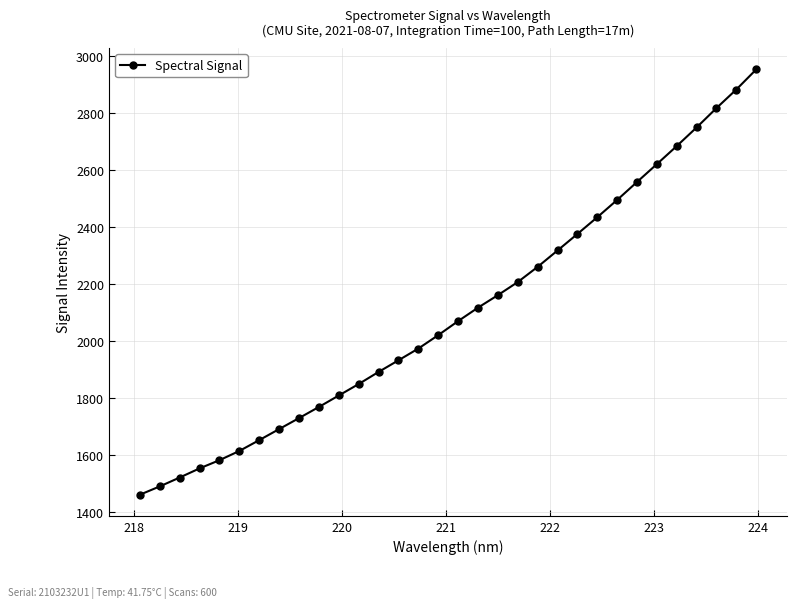

What is the value of the 15th point from the left?

1973.5